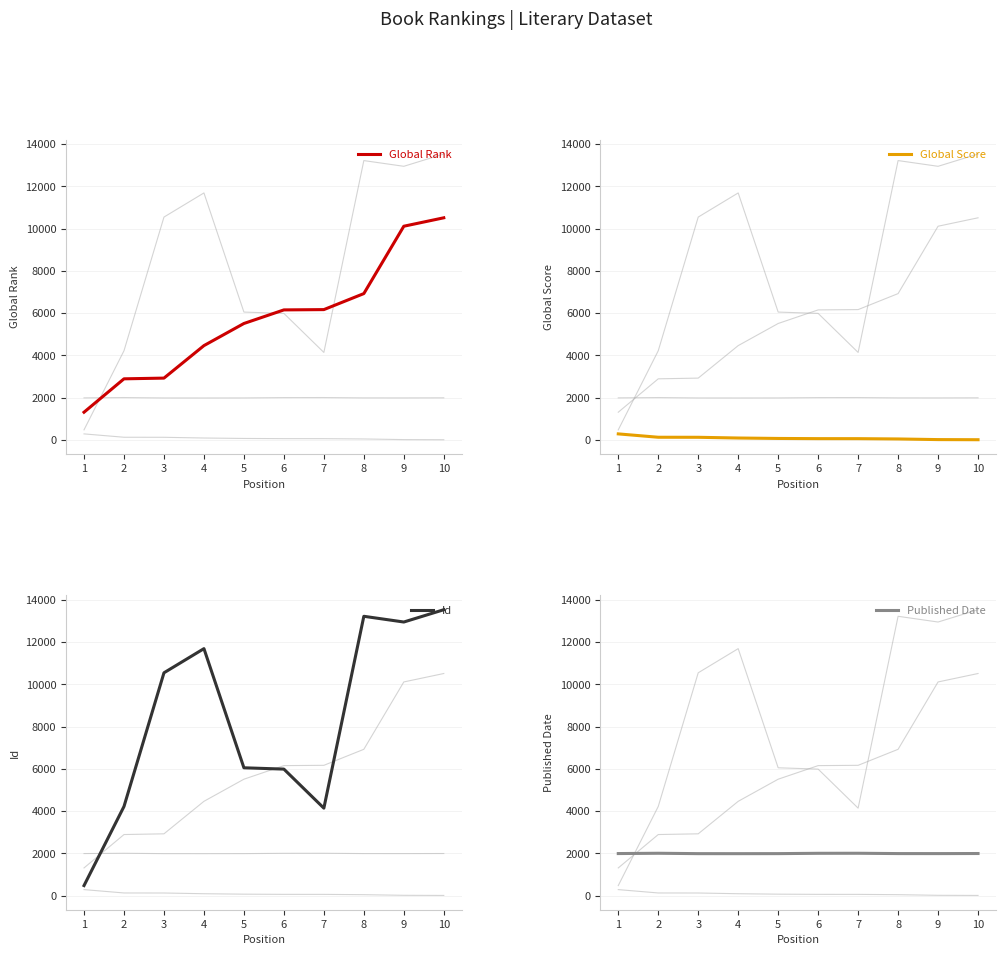

Which series has the largest range (max minus min)?

Id